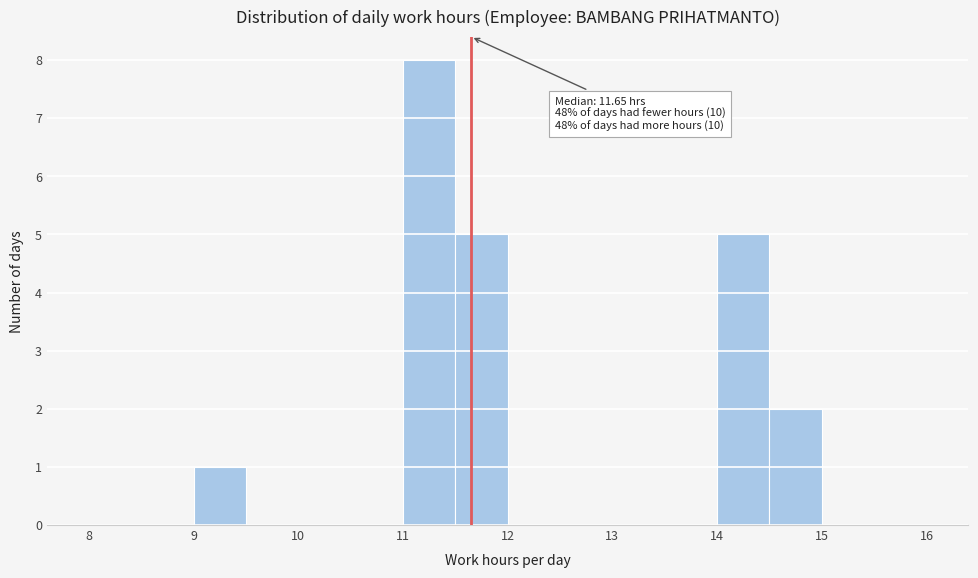

Which range on the x-axis has the tallest bar?

11.0 to 11.5